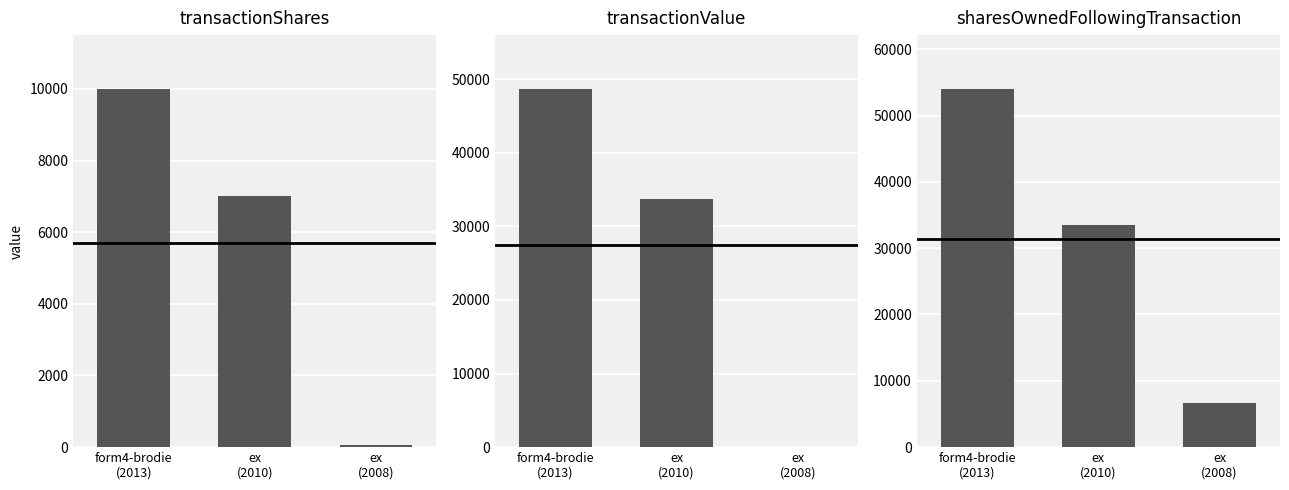

True or false: sharesOwnedFollowingTransaction has a value of 6711 at ex
(2008).

True